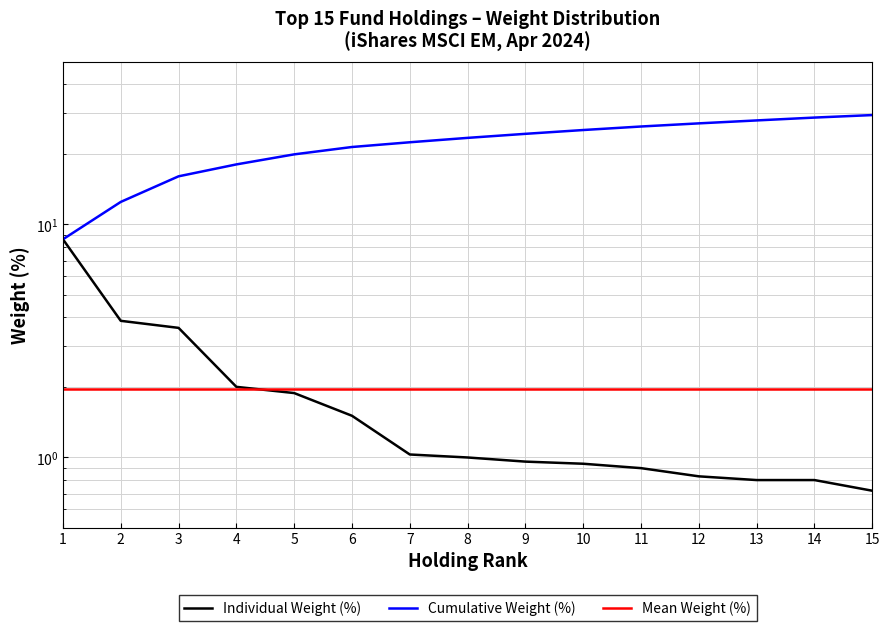

What is the value of the Mean Weight (%) point at the 13th from the left?

2.0